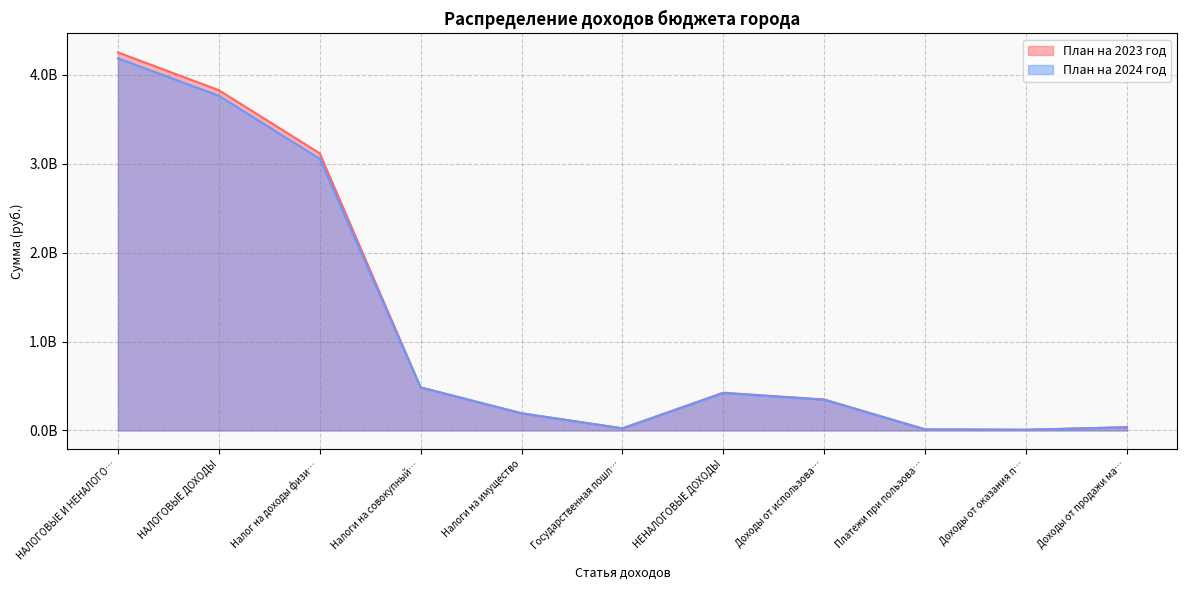

At how many categories does at least one series exceed 1871818630?

3